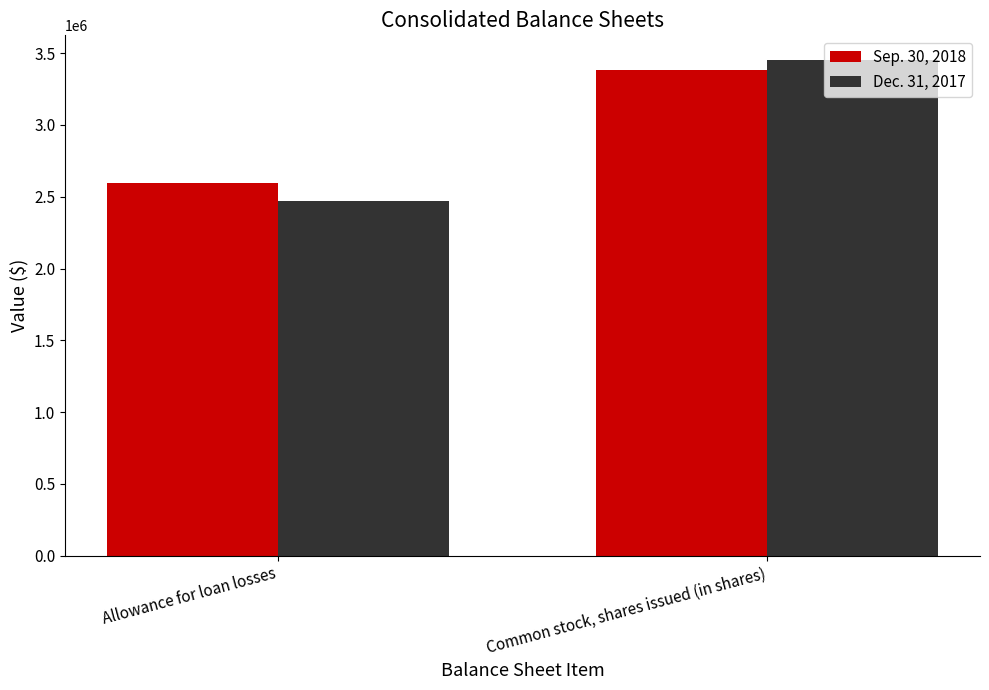

At which label does Dec. 31, 2017 reach its minimum?

Allowance for loan losses